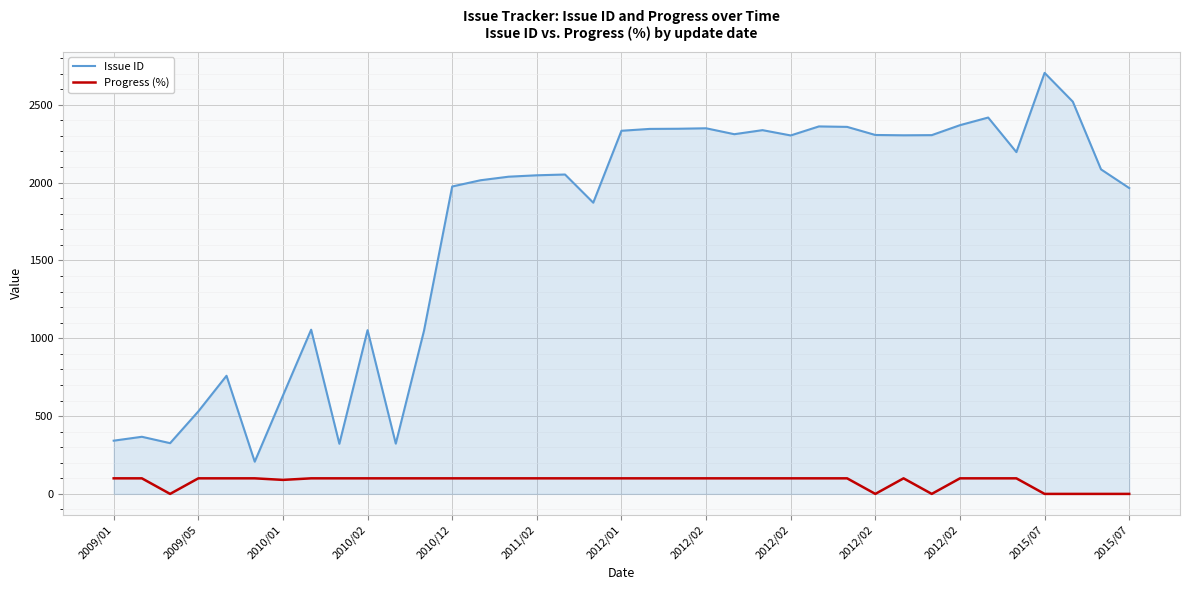

Rank the series by their maximum value, from highest to lowest.

Issue ID, Progress (%)